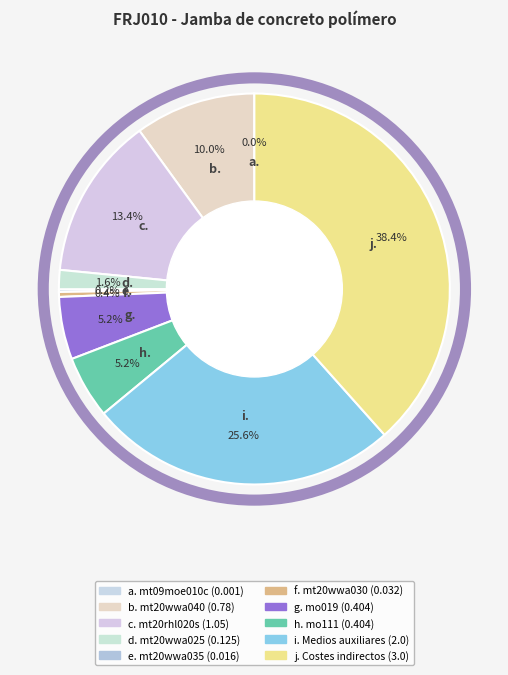

How many slices are in this pie chart?

10